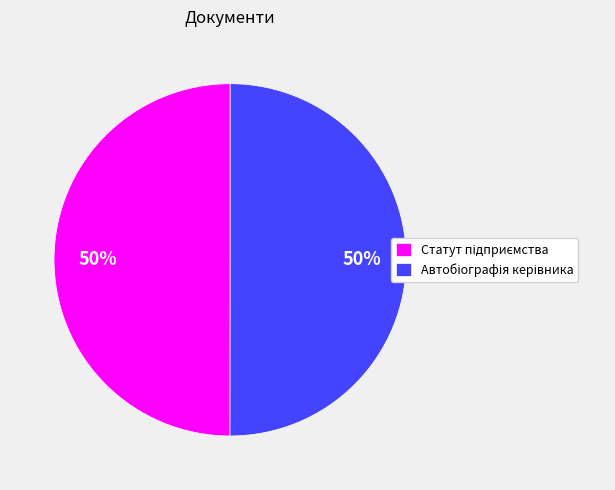

To the nearest percent, what is the average slice percentage?

50%